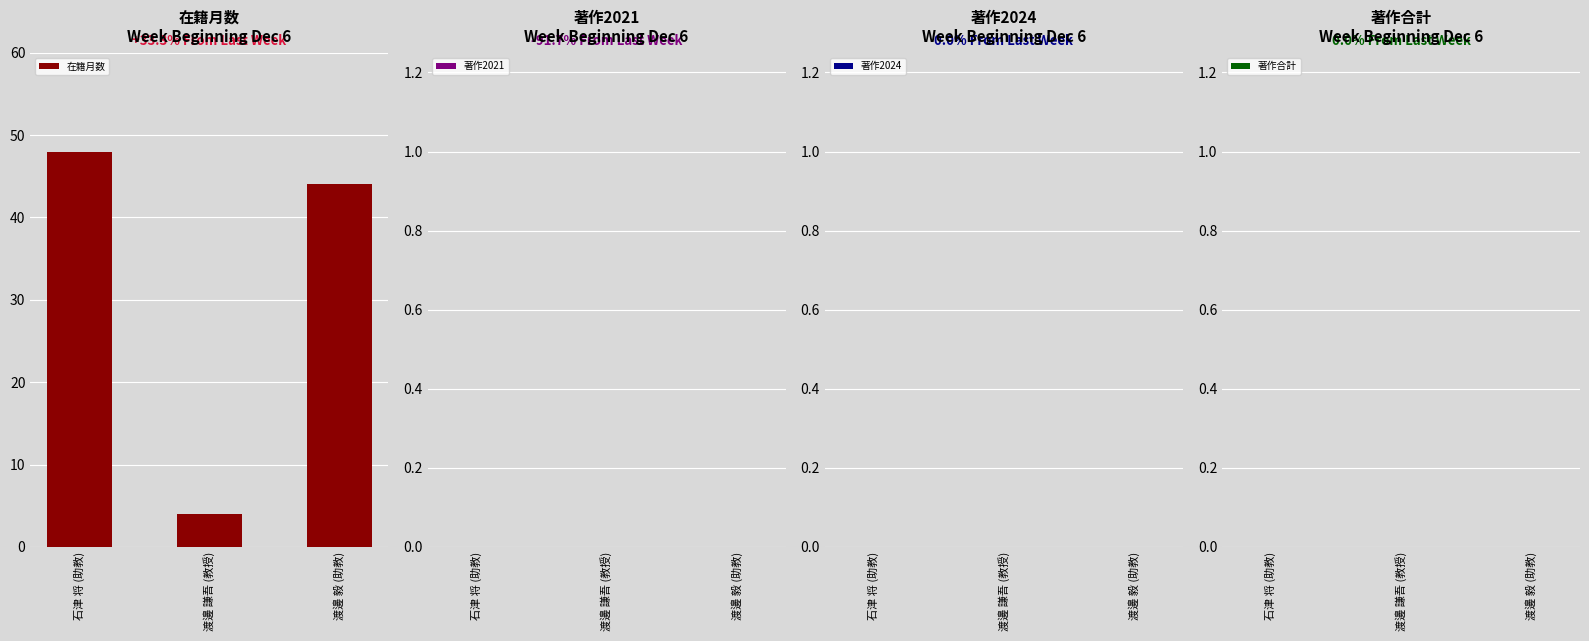

Rank the categories by value from lowest to highest.

渡邊 謙吾 (教授), 渡邊 毅 (助教), 石津 将 (助教)